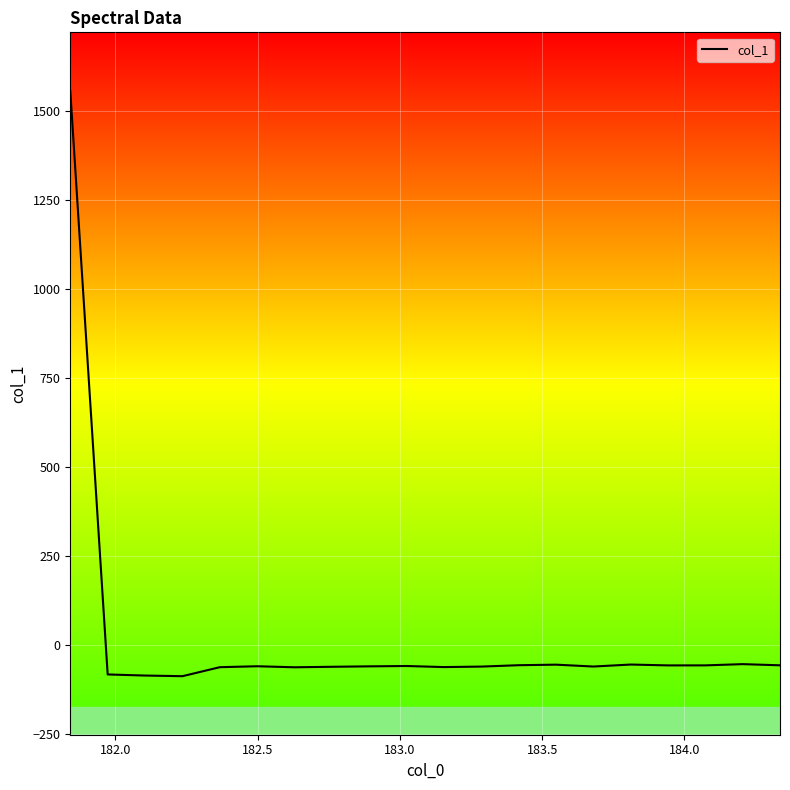

What is the greatest value displayed?

1557.7